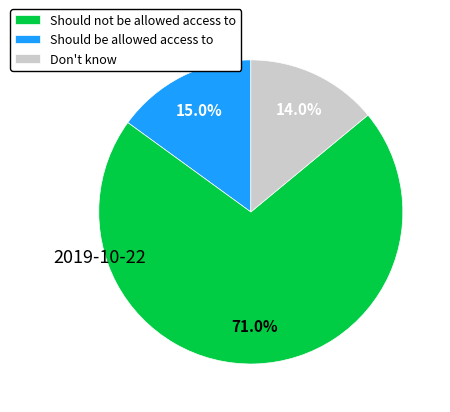

What percentage is NOT represented by Should not be allowed access to?

85.0%